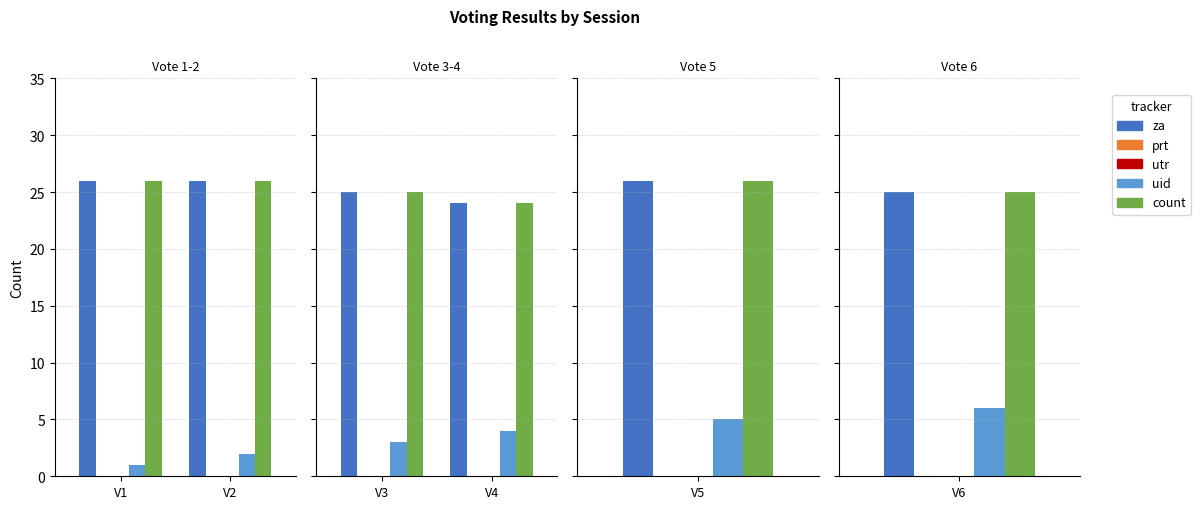

Does the chart contain stacked bars?

No